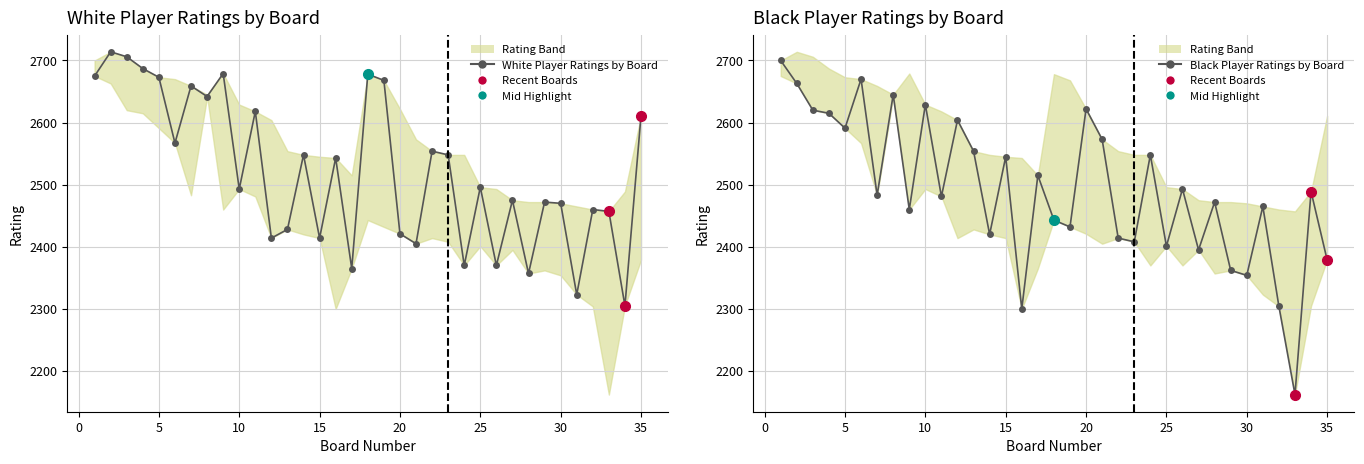

How many interior local valleys does the Black Player Ratings by Board series have?

12